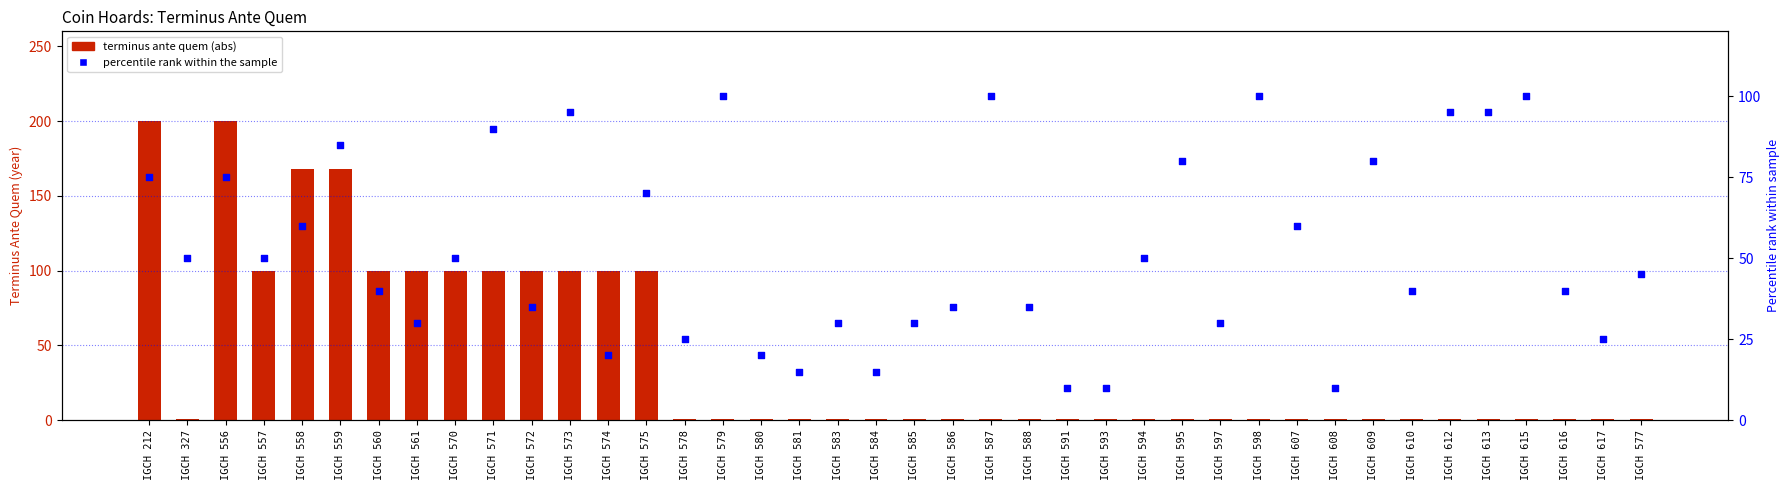

Which series has the largest Y range (max minus min)?

terminus ante quem (abs)